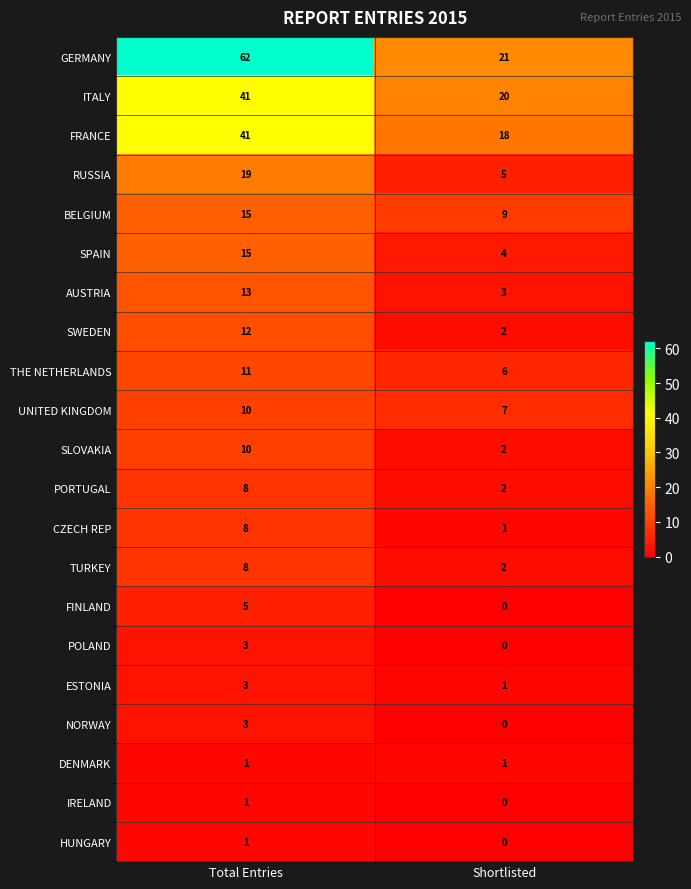

What is the difference between the maximum and minimum values in the SLOVAKIA series?

8